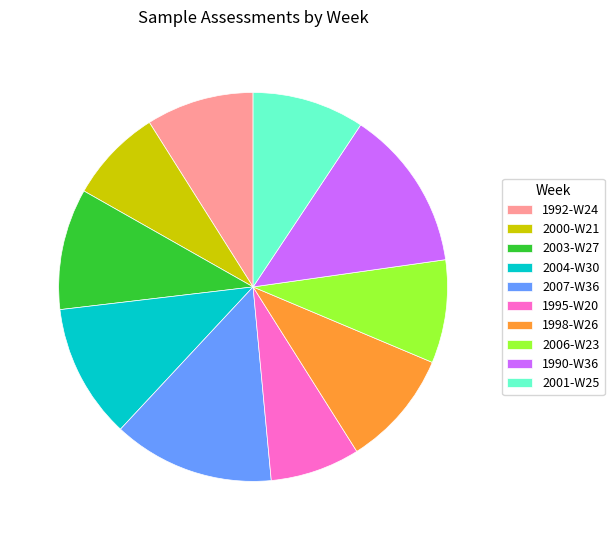

How many slices are in this pie chart?

10